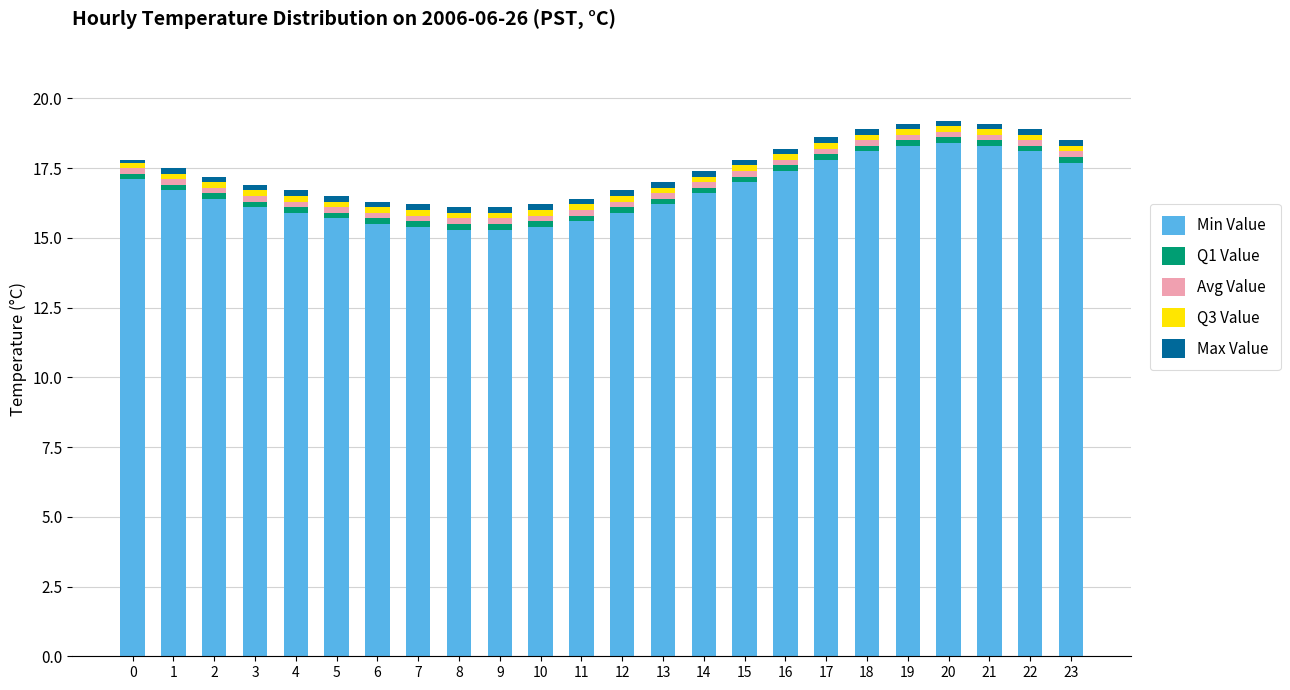

What is the lowest value of the Min Value series?

15.3